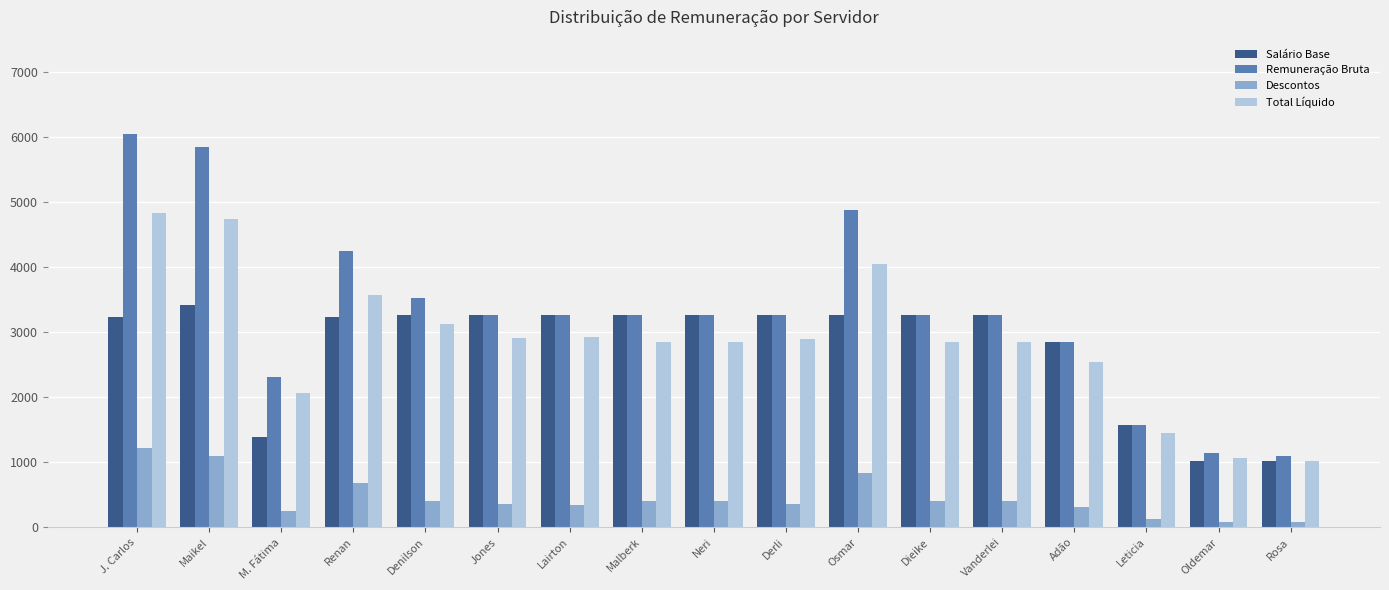

Rank the series by their maximum value, from lowest to highest.

Descontos, Salário Base, Total Líquido, Remuneração Bruta